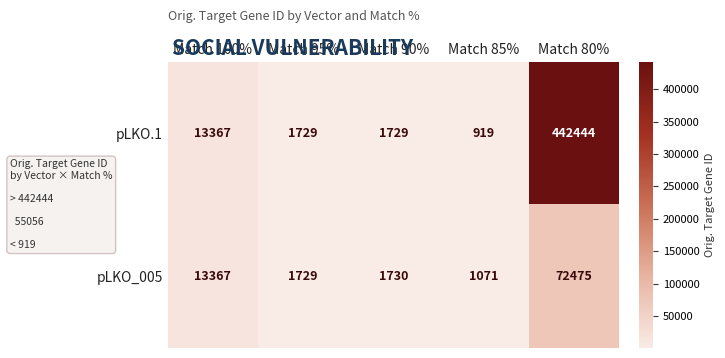

What is the maximum value for pLKO_005?

72475